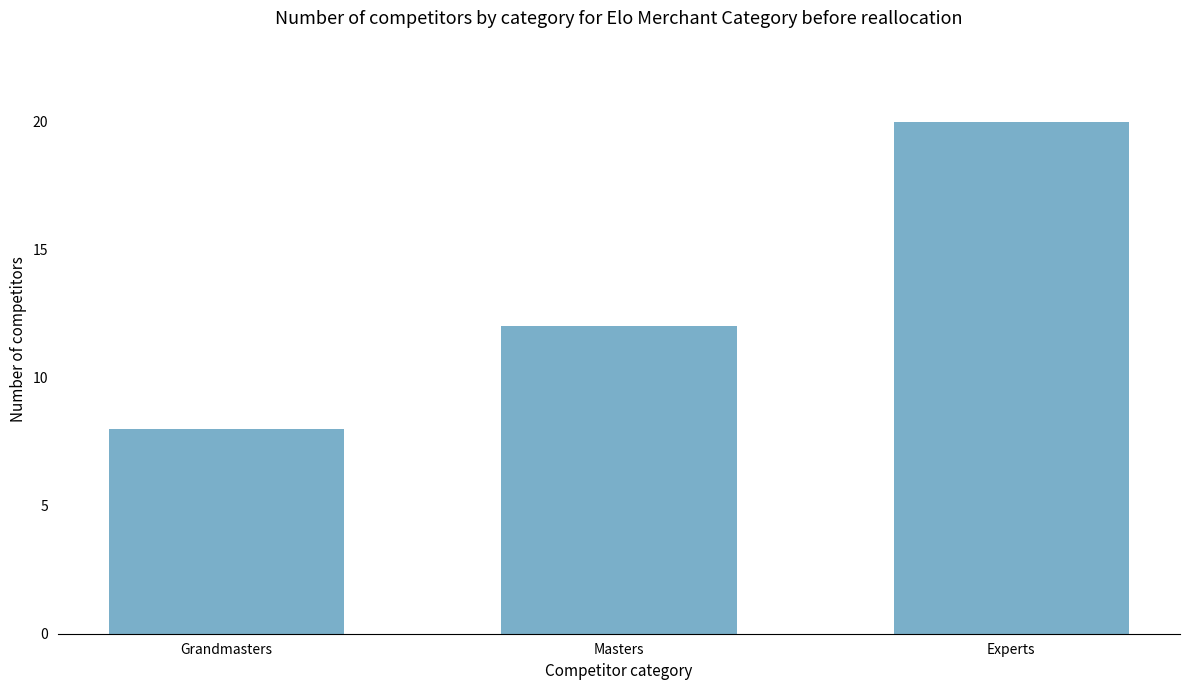

Count the number of data series in this chart.

1